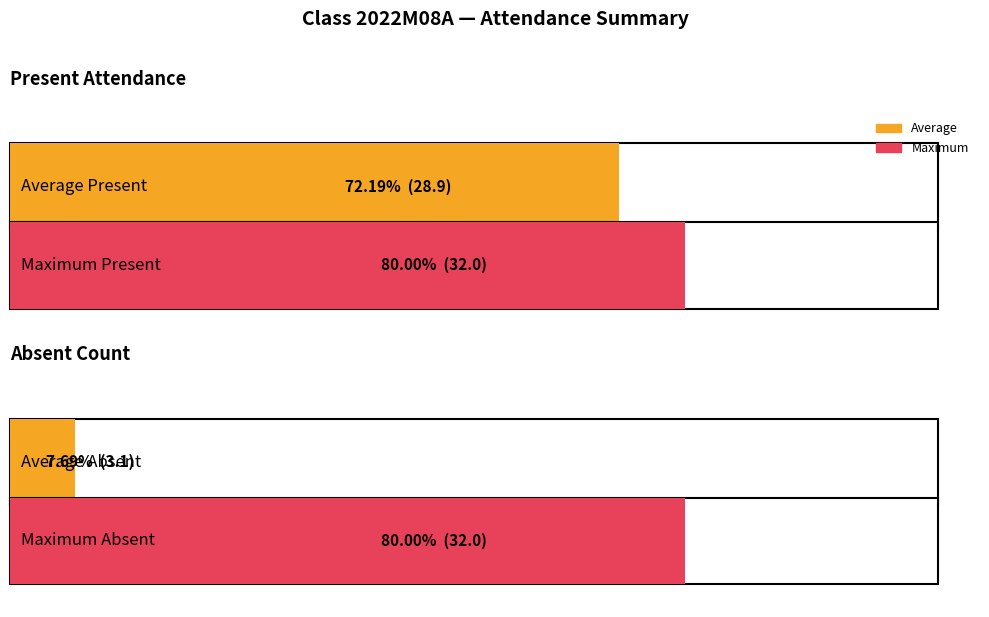

How many distinct data groups are displayed?

2